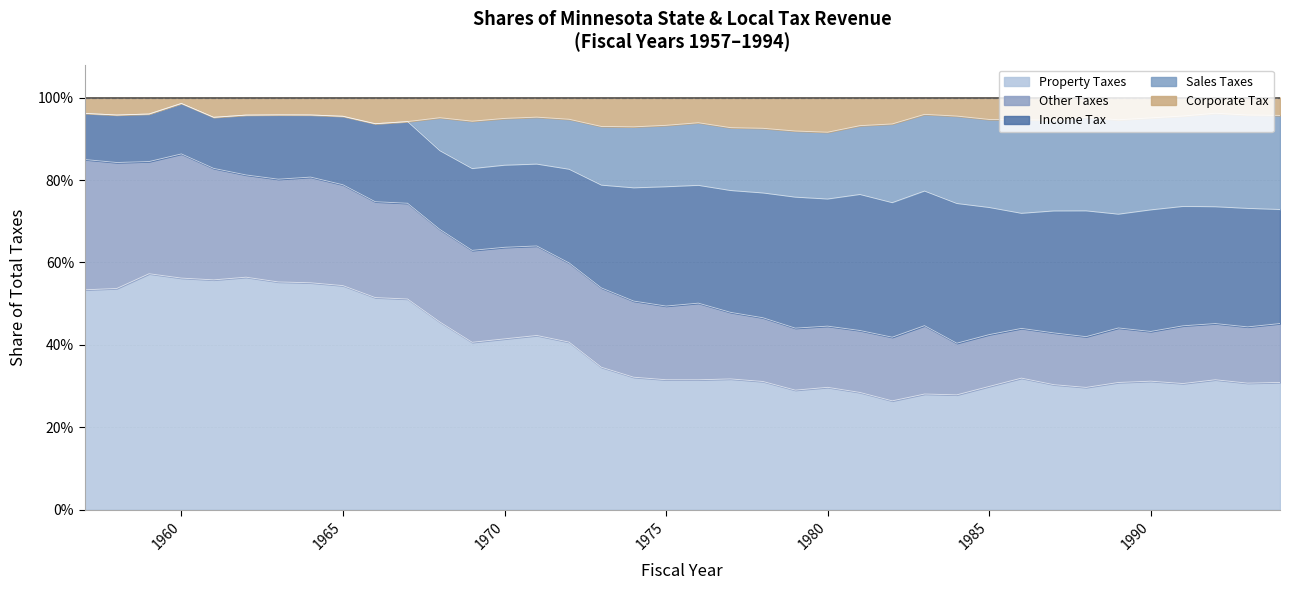

At which category is the sum across all series the highest?

1960